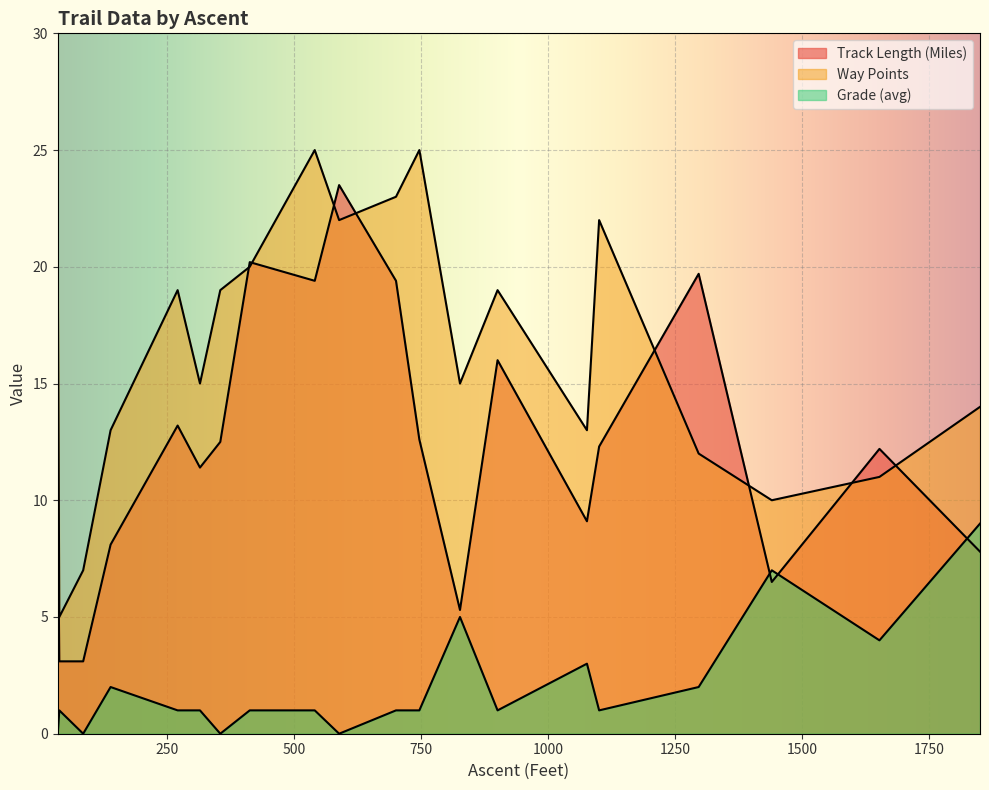

What is the difference between the Track Length (Miles) values at 700 and 900?

3.4